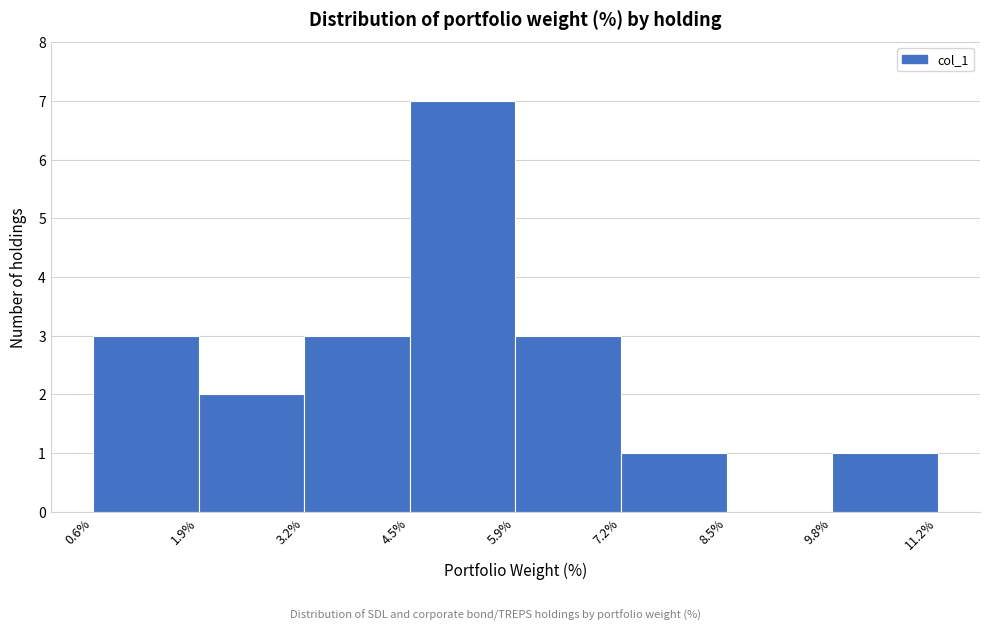

Reading left to right, transcribe this chart: for each bar, give the range it covers on the x-axis and its height. The values are not printed on the chart, so give them approximately, as read against the axis.

0.6% to 1.9%: 3
1.9% to 3.2%: 2
3.2% to 4.5%: 3
4.5% to 5.9%: 7
5.9% to 7.2%: 3
7.2% to 8.5%: 1
8.5% to 9.8%: 0
9.8% to 11.2%: 1